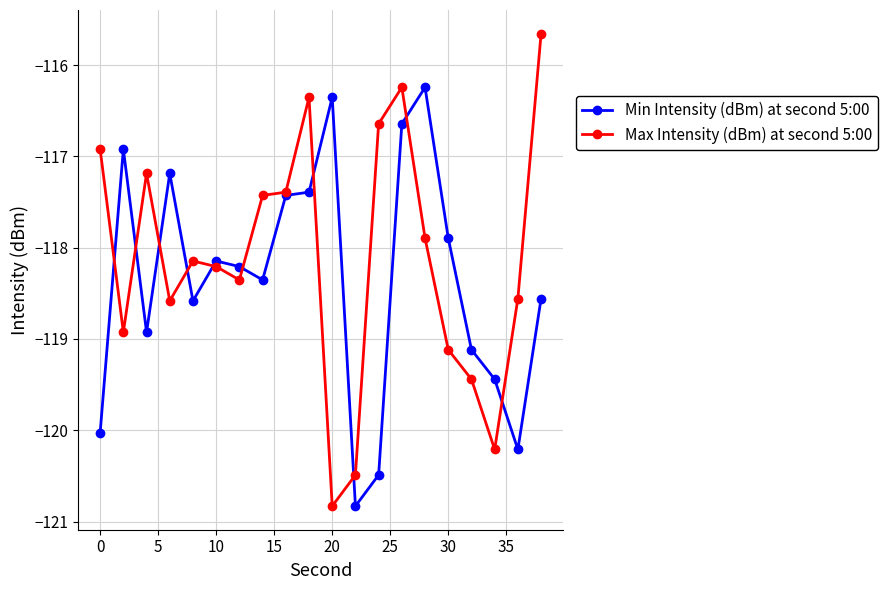

What is the maximum value shown in the chart?

-115.7